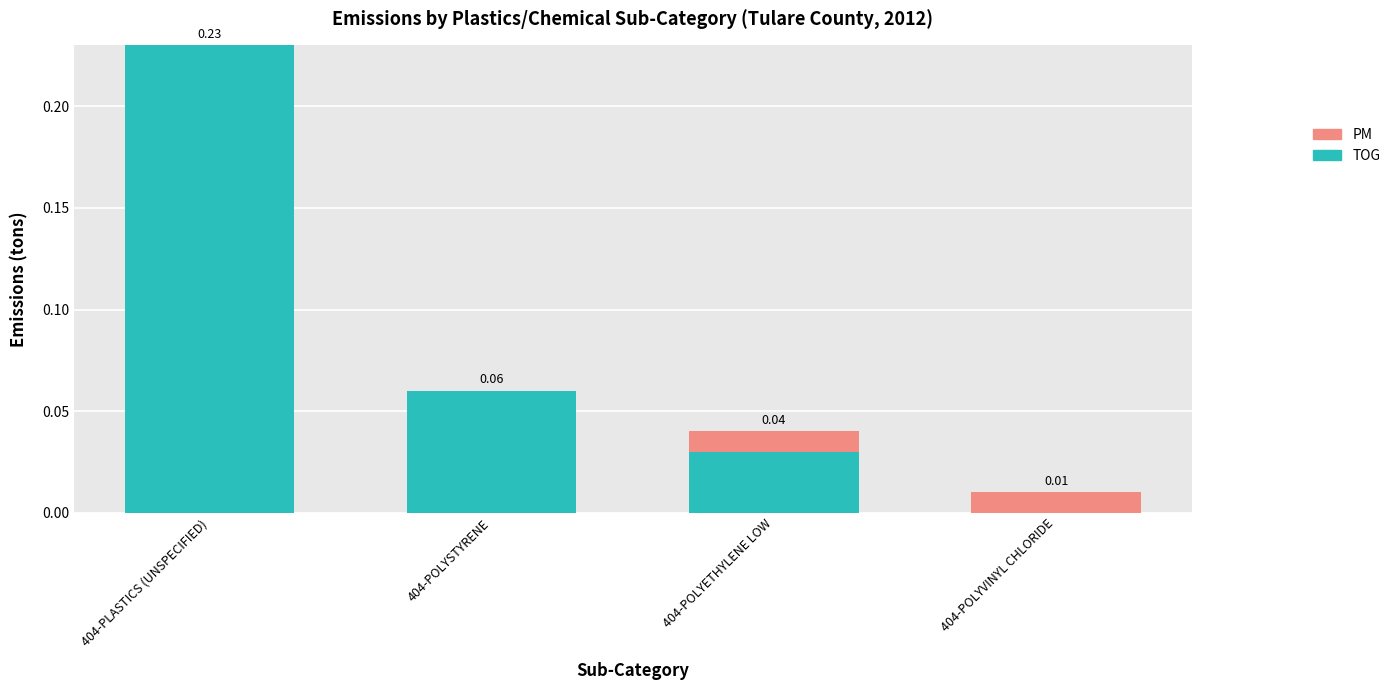

How many data points in TOG are above 0?

3